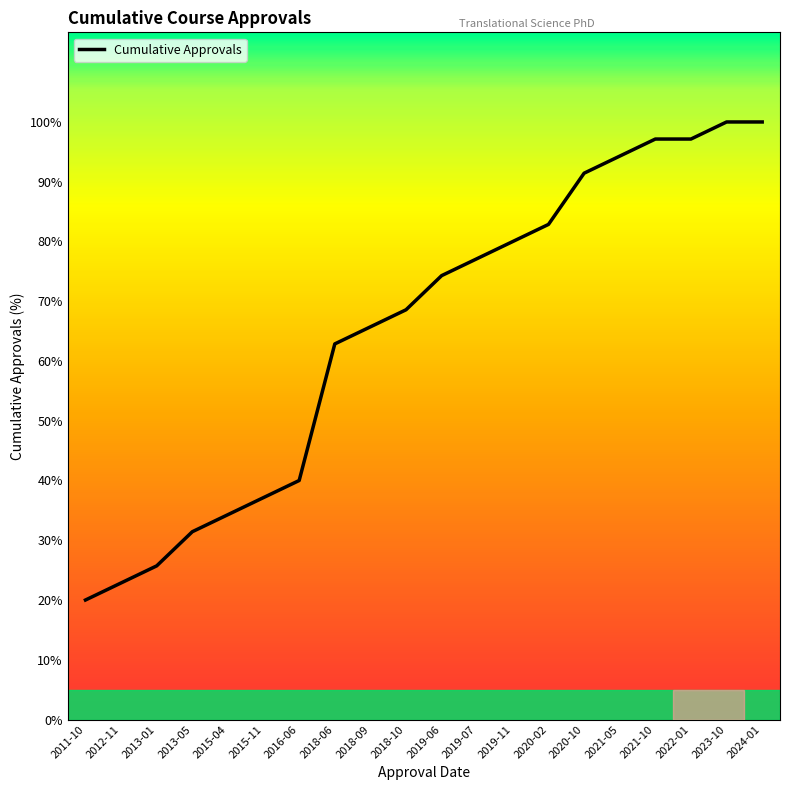

Where is the data nearest to the value 60?

2018-06